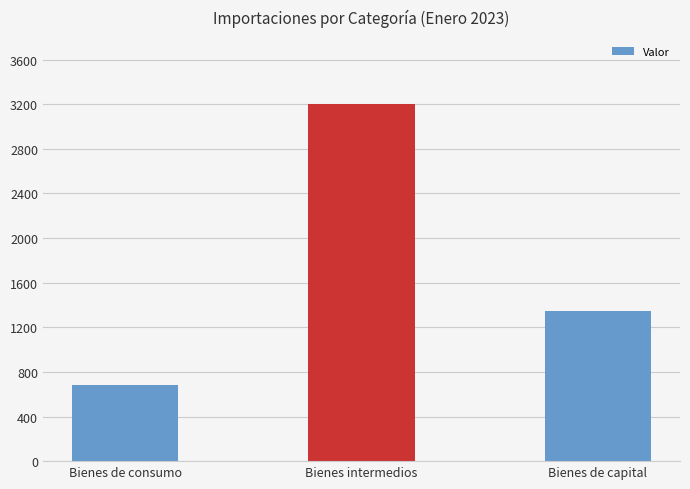

What is the ratio of the value at Bienes de consumo to the value at Bienes de capital?

0.5